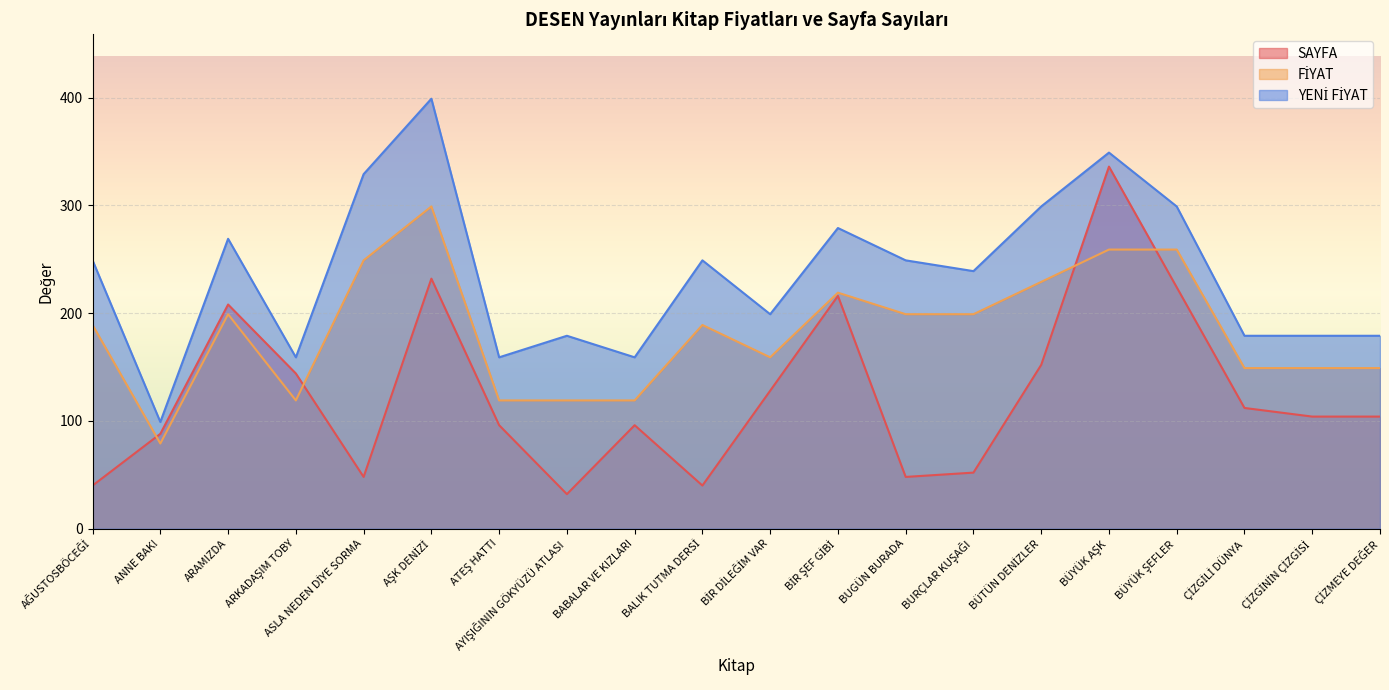

At BABALAR VE KIZLARI, list the series in order from smallest to largest.

SAYFA, FİYAT, YENİ FİYAT